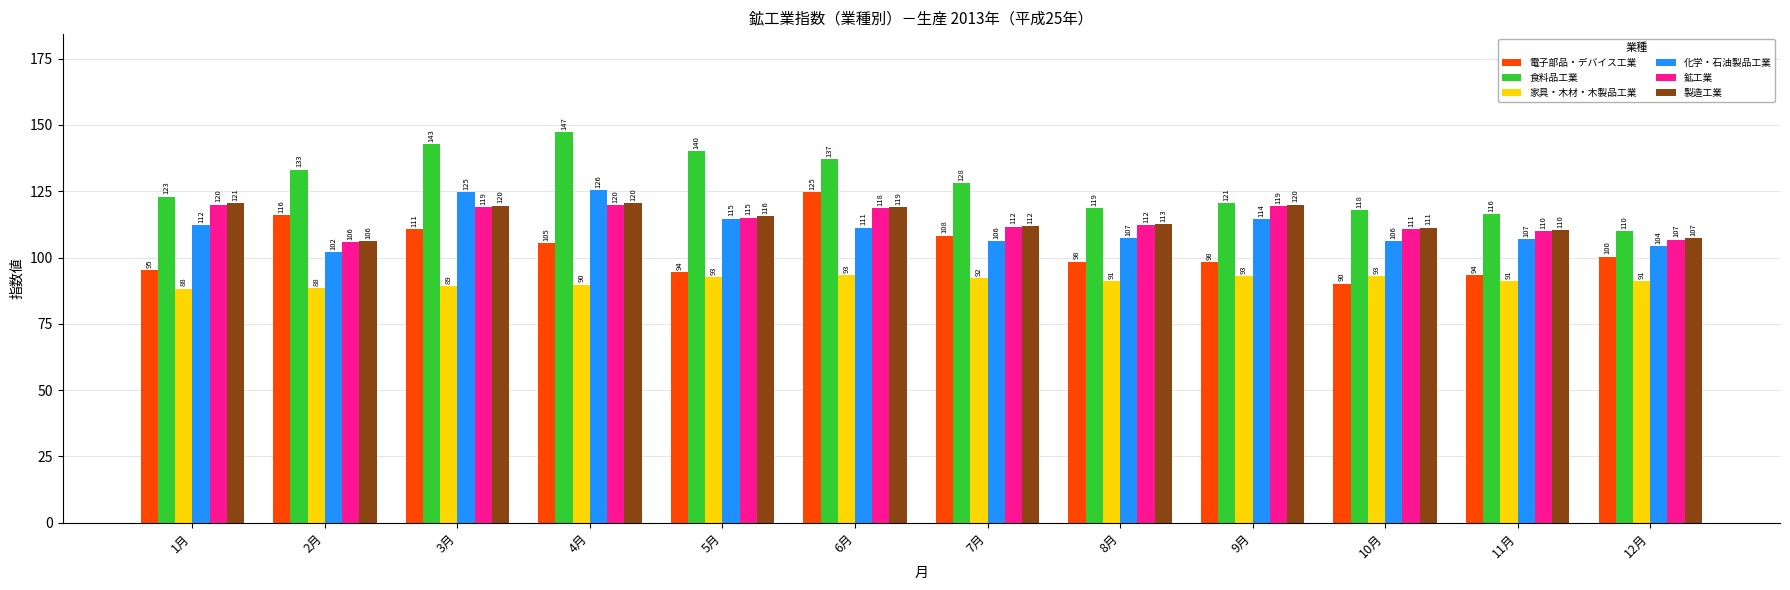

Which category has the lowest value in the 化学・石油製品工業 series?

2月